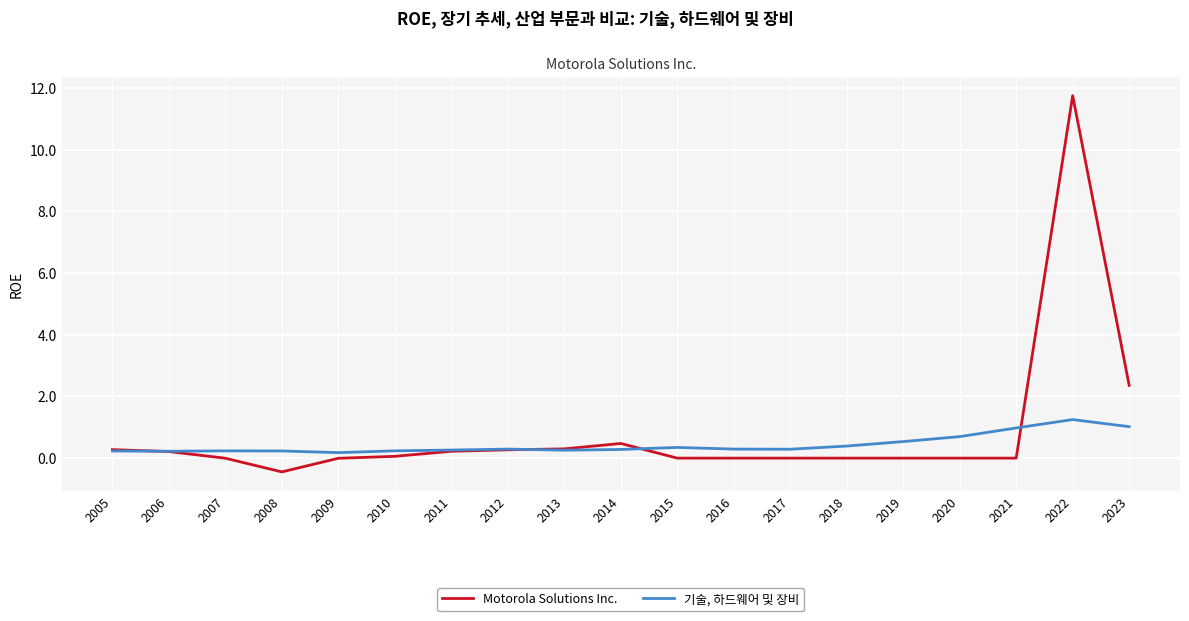

Which category has the lowest value across all series?

2008